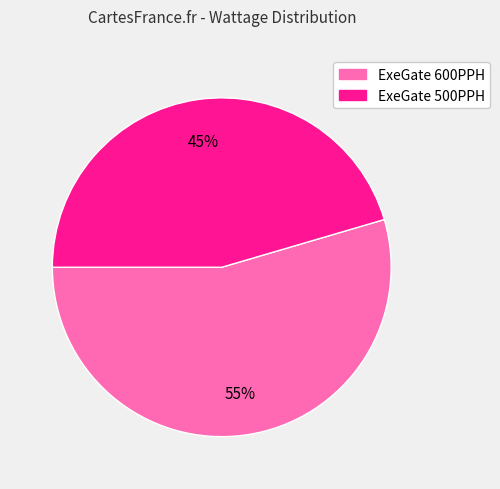

What is the majority slice?

ExeGate 600PPH